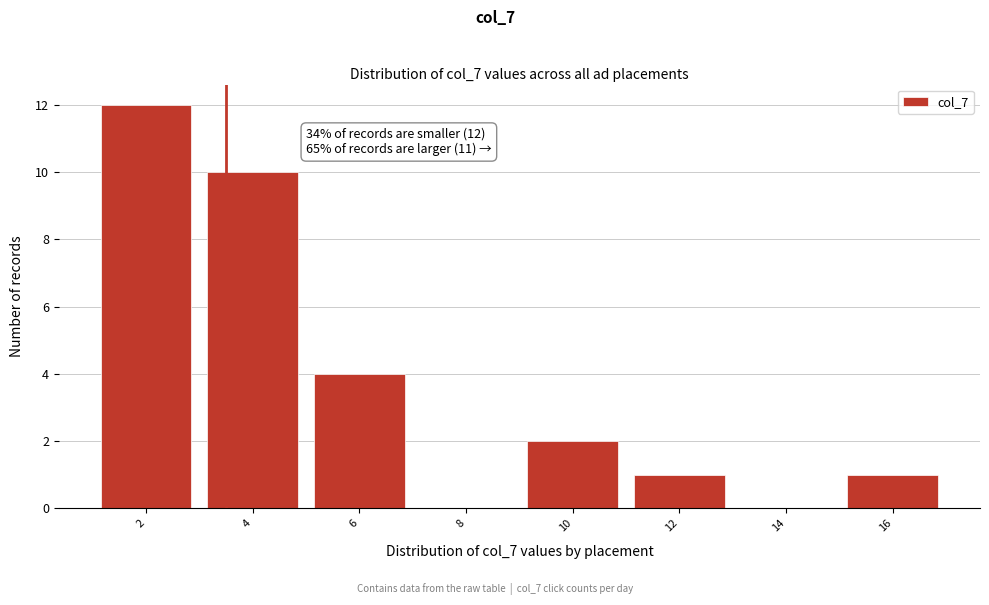

Reading left to right, what are all the values shown in this chart?

2=12	4=10	6=4	8=0	10=2	12=1	14=0	16=1